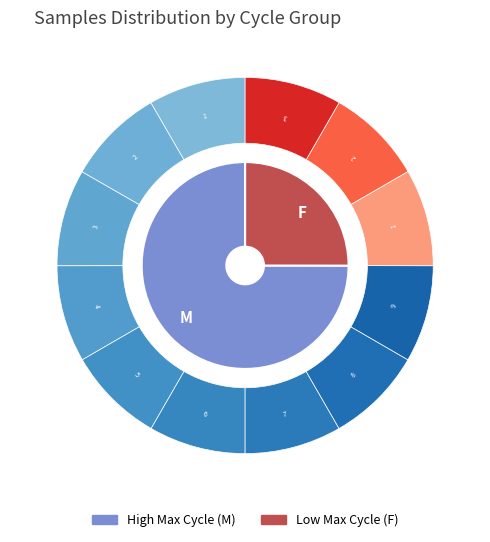

Do 27 and 27 together represent more than half of the pie?

No